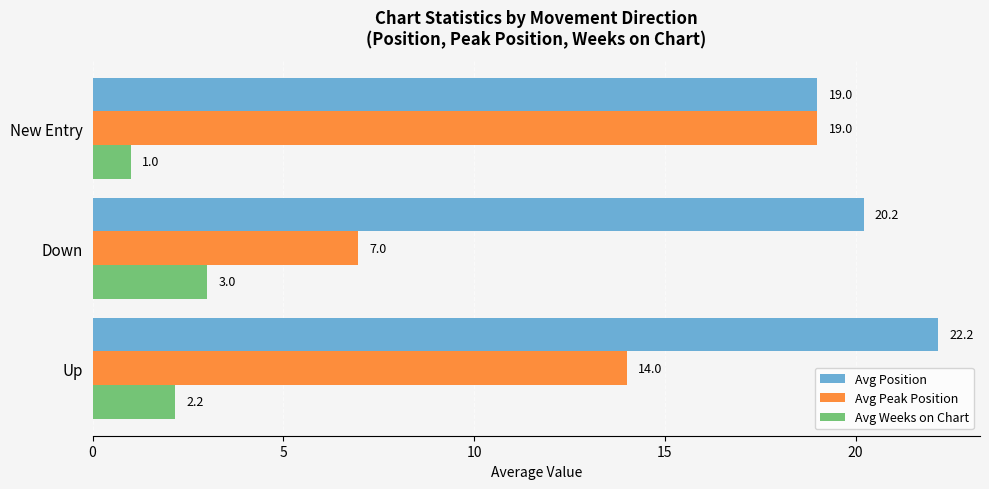

At how many categories does at least one series exceed 20?

2